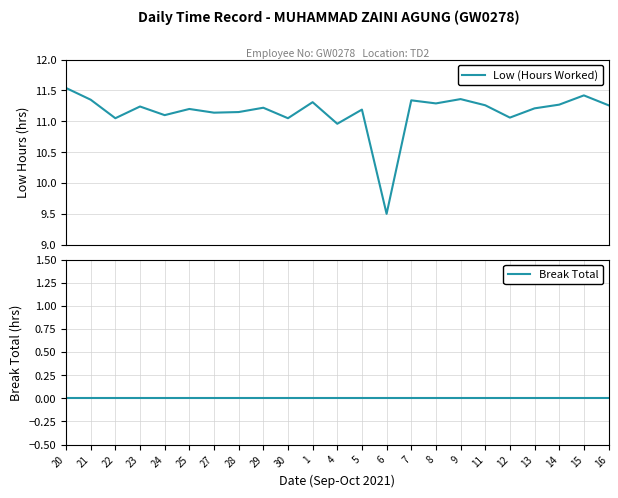

What value does the Low (Hours Worked) series have at 29?

11.2